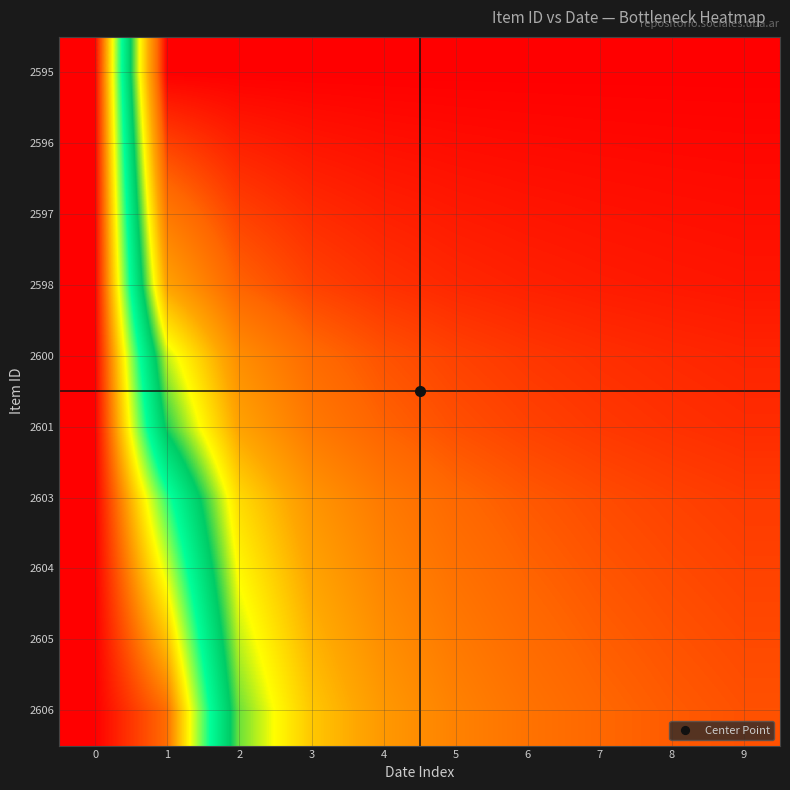

Reading left to right, what are all the values shown in this chart?

2606: 0=1.0	1=0.9	2=0.4	3=0.3	4=0.2	5=0.2	6=0.1	7=0.1	8=0.1	9=0.1
2605: 0=1.0	1=0.8	2=0.4	3=0.3	4=0.2	5=0.2	6=0.1	7=0.1	8=0.1	9=0.1
2604: 0=1.0	1=0.7	2=0.4	3=0.2	4=0.2	5=0.1	6=0.1	7=0.1	8=0.1	9=0.1
2603: 0=1.0	1=0.6	2=0.3	3=0.2	4=0.2	5=0.1	6=0.1	7=0.1	8=0.1	9=0.1
2601: 0=1.0	1=0.5	2=0.2	3=0.2	4=0.1	5=0.1	6=0.1	7=0.1	8=0.1	9=0.1
2600: 0=1.0	1=0.4	2=0.2	3=0.1	4=0.1	5=0.1	6=0.1	7=0.1	8=0.1	9=0.0
2598: 0=1.0	1=0.2	2=0.1	3=0.1	4=0.1	5=0.0	6=0.0	7=0.0	8=0.0	9=0.0
2597: 0=1.0	1=0.2	2=0.1	3=0.1	4=0.0	5=0.0	6=0.0	7=0.0	8=0.0	9=0.0
2596: 0=1.0	1=0.1	2=0.0	3=0.0	4=0.0	5=0.0	6=0.0	7=0.0	8=0.0	9=0.0
2595: 0=1.0	1=0.0	2=0.0	3=0.0	4=0.0	5=0.0	6=0.0	7=0.0	8=0.0	9=0.0